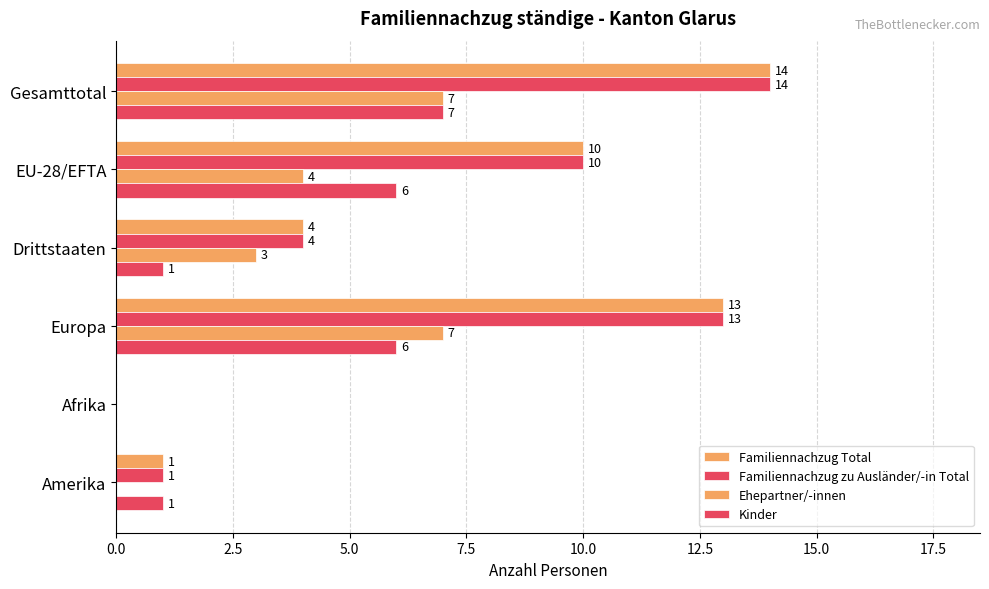

Count the number of categories in the chart.

6